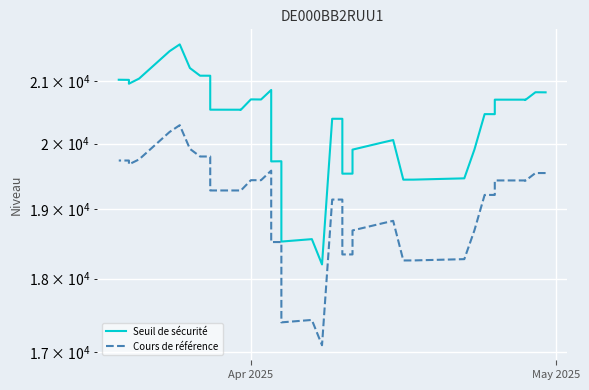

True or false: Cours de référence and Seuil de sécurité cross at least once.

False